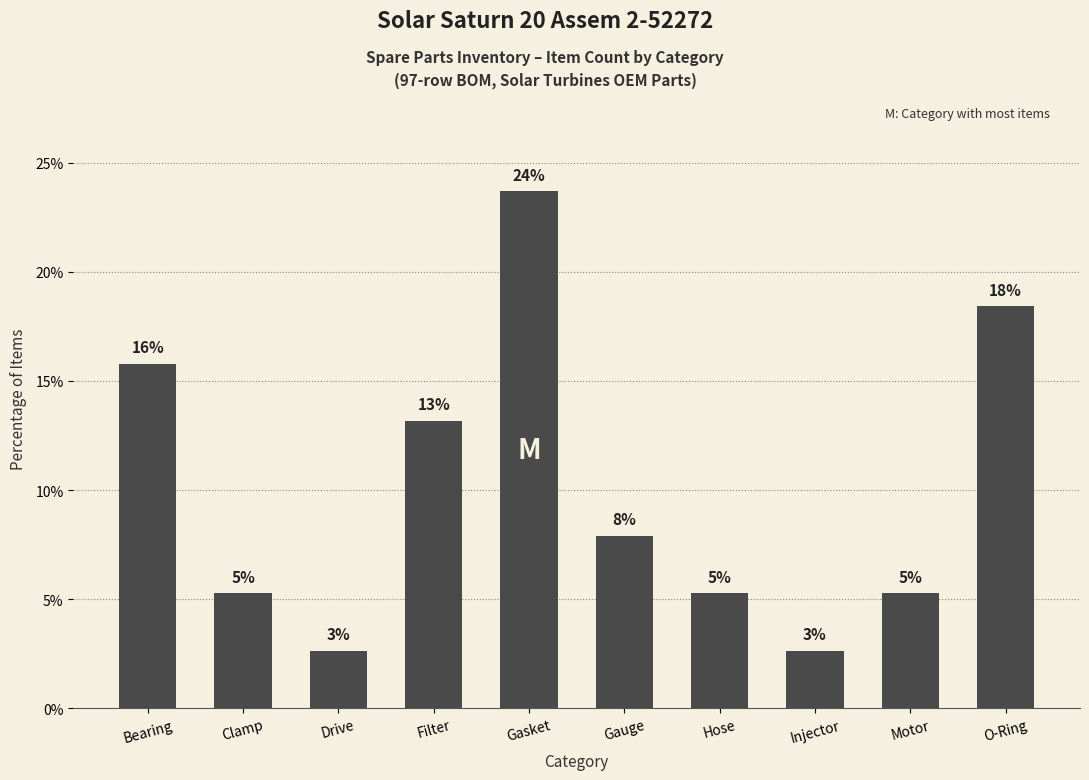

Rank the categories by value from highest to lowest.

Gasket, O-Ring, Bearing, Filter, Gauge, Clamp, Hose, Motor, Drive, Injector